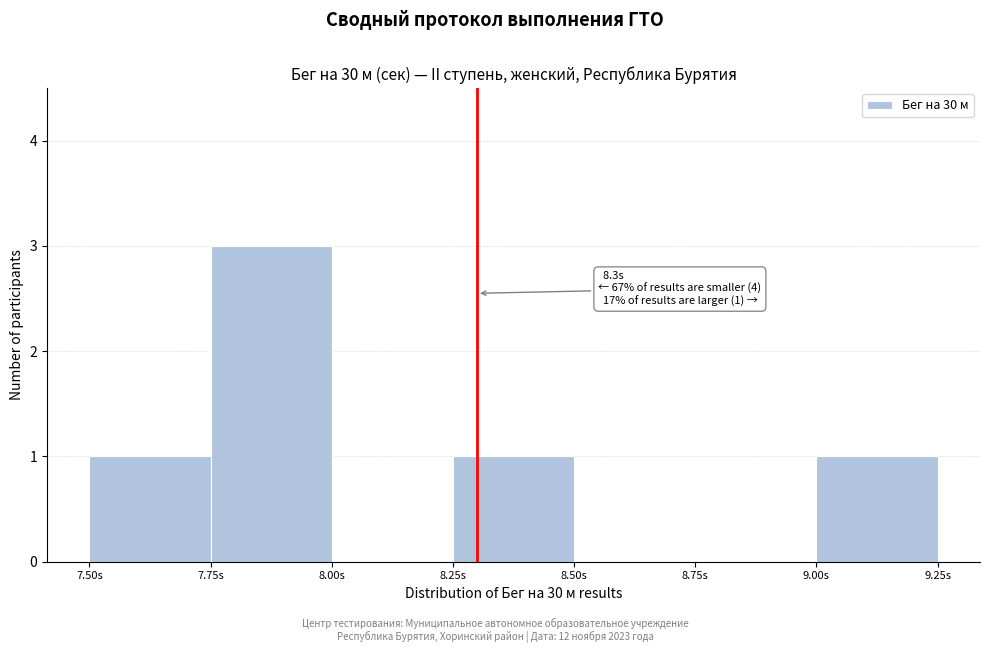

Over which range of the x-axis is the bar tallest?

7.75 to 8.00